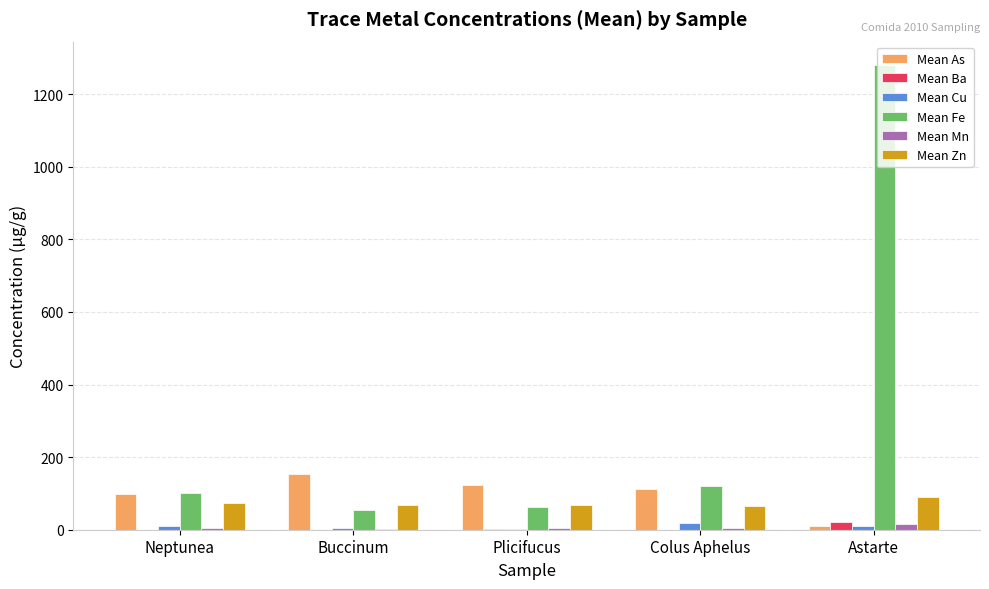

What is the spread (max minus min) of values at Colus Aphelus?

120.0